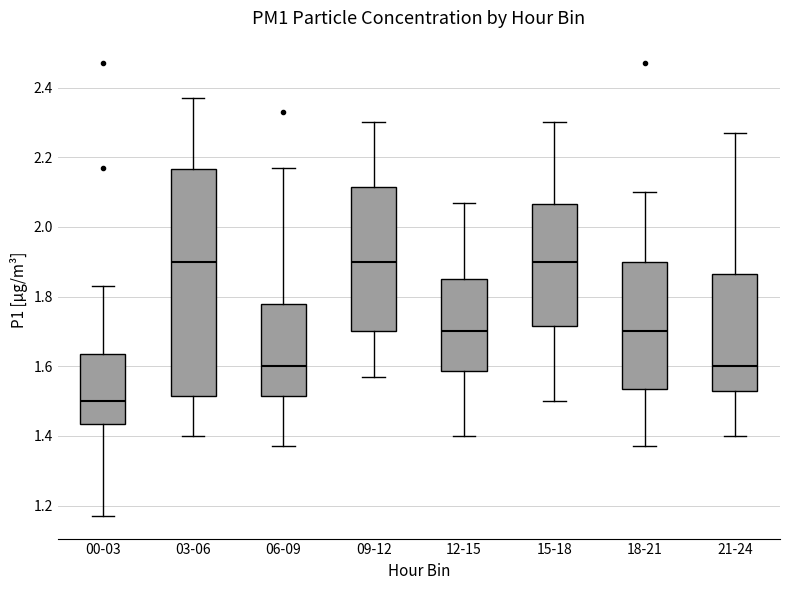

Reading left to right, read every box against the y-axis: the position of its median line, the range the box covers, and the ends of its whiskers. The values are not printed on the chart, so give them approximately, as read against the axis.

00-03: median 1.50, box 1.44 to 1.64, whiskers 1.18 to 1.84
03-06: median 1.90, box 1.52 to 2.16, whiskers 1.40 to 2.38
06-09: median 1.60, box 1.52 to 1.78, whiskers 1.38 to 2.18
09-12: median 1.90, box 1.70 to 2.12, whiskers 1.58 to 2.30
12-15: median 1.70, box 1.58 to 1.86, whiskers 1.40 to 2.08
15-18: median 1.90, box 1.72 to 2.06, whiskers 1.50 to 2.30
18-21: median 1.70, box 1.54 to 1.90, whiskers 1.38 to 2.10
21-24: median 1.60, box 1.54 to 1.86, whiskers 1.40 to 2.28